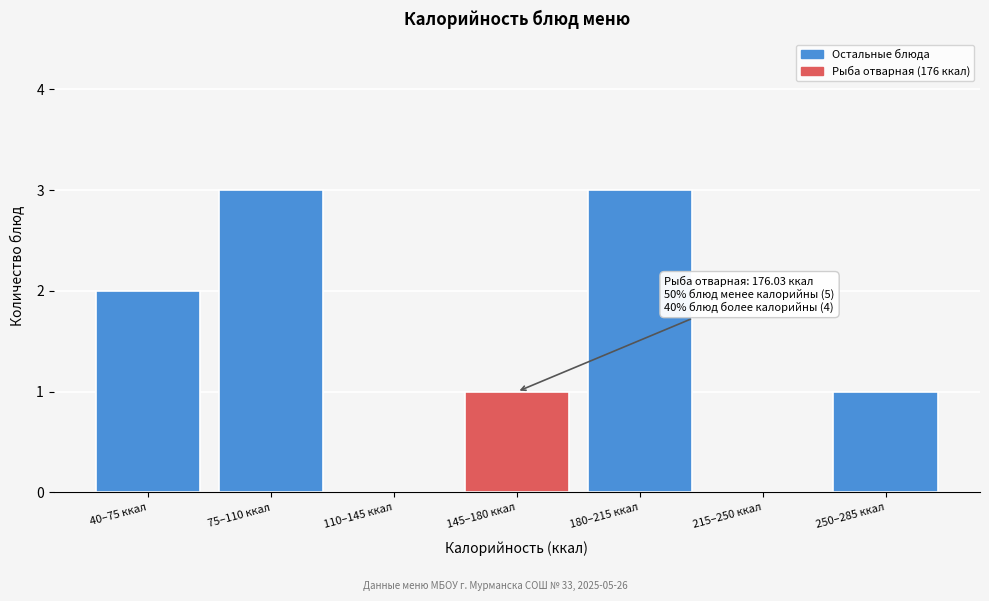

Reading left to right, what are all the values shown in this chart?

40–75 ккал=2	75–110 ккал=3	110–145 ккал=0	145–180 ккал=1	180–215 ккал=3	215–250 ккал=0	250–285 ккал=1